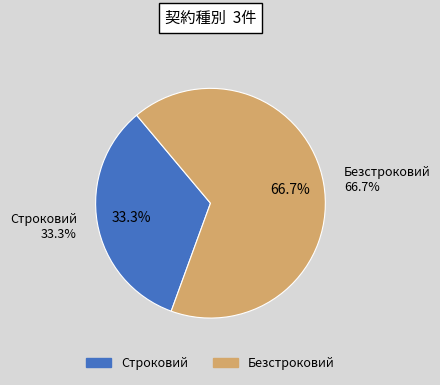

Approximately how many times larger is the value at Безстроковий compared to Строковий?

2.0